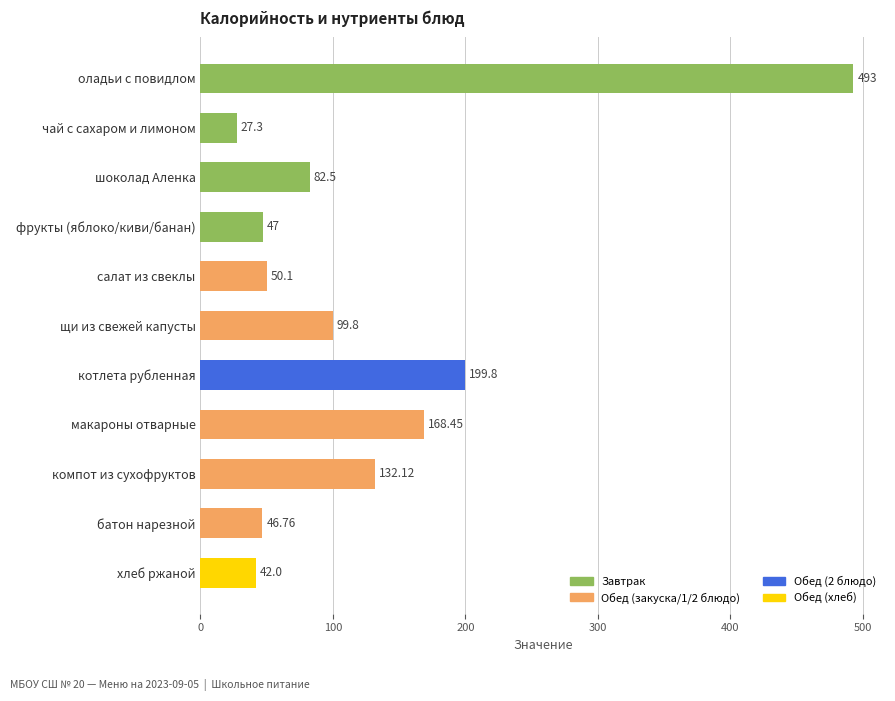

At which label is the value closest to 260?

котлета рубленная